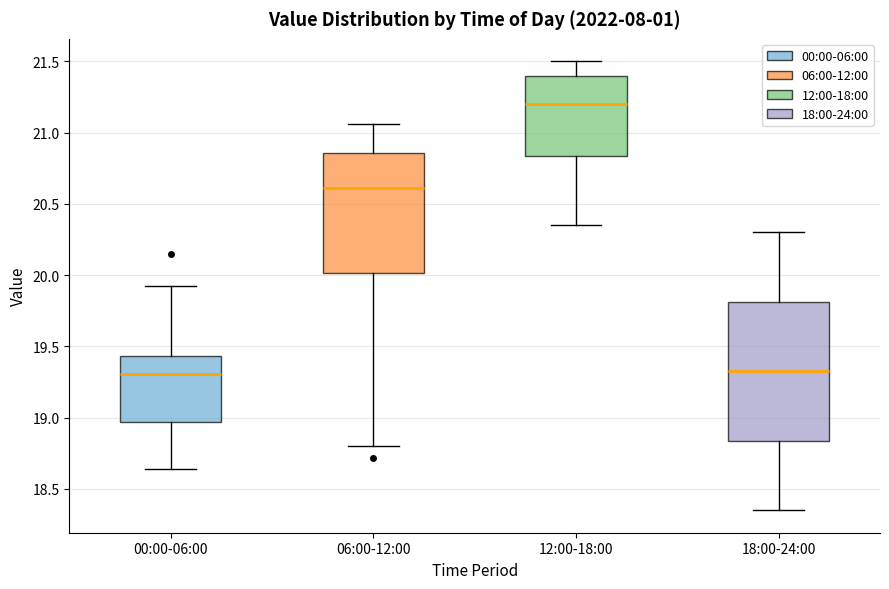

Reading left to right, transcribe this box plot: for each box, give where its median line is, the range the box spans, and where its two whiskers end, as read against the y-axis. The values are not printed on the chart, so give them approximately, as read against the axis.

00:00-06:00: median 19.30, box 18.95 to 19.45, whiskers 18.65 to 19.90
06:00-12:00: median 20.60, box 20.00 to 20.85, whiskers 18.80 to 21.05
12:00-18:00: median 21.20, box 20.85 to 21.40, whiskers 20.35 to 21.50
18:00-24:00: median 19.35, box 18.85 to 19.80, whiskers 18.35 to 20.30